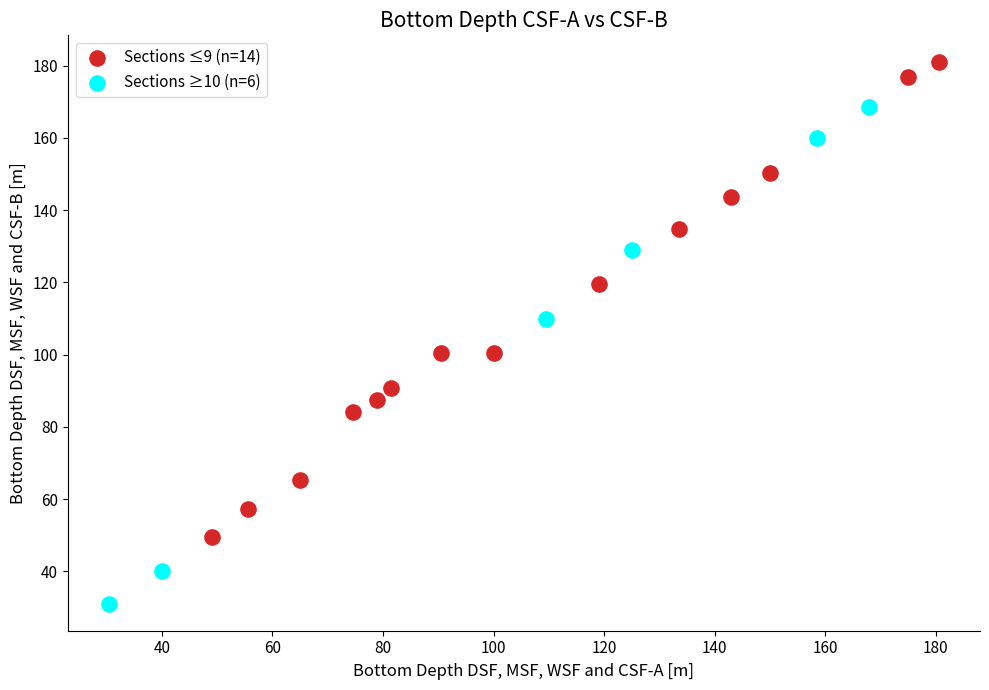

Which series reaches the maximum Y coordinate?

Sections ≤9 (n=14)